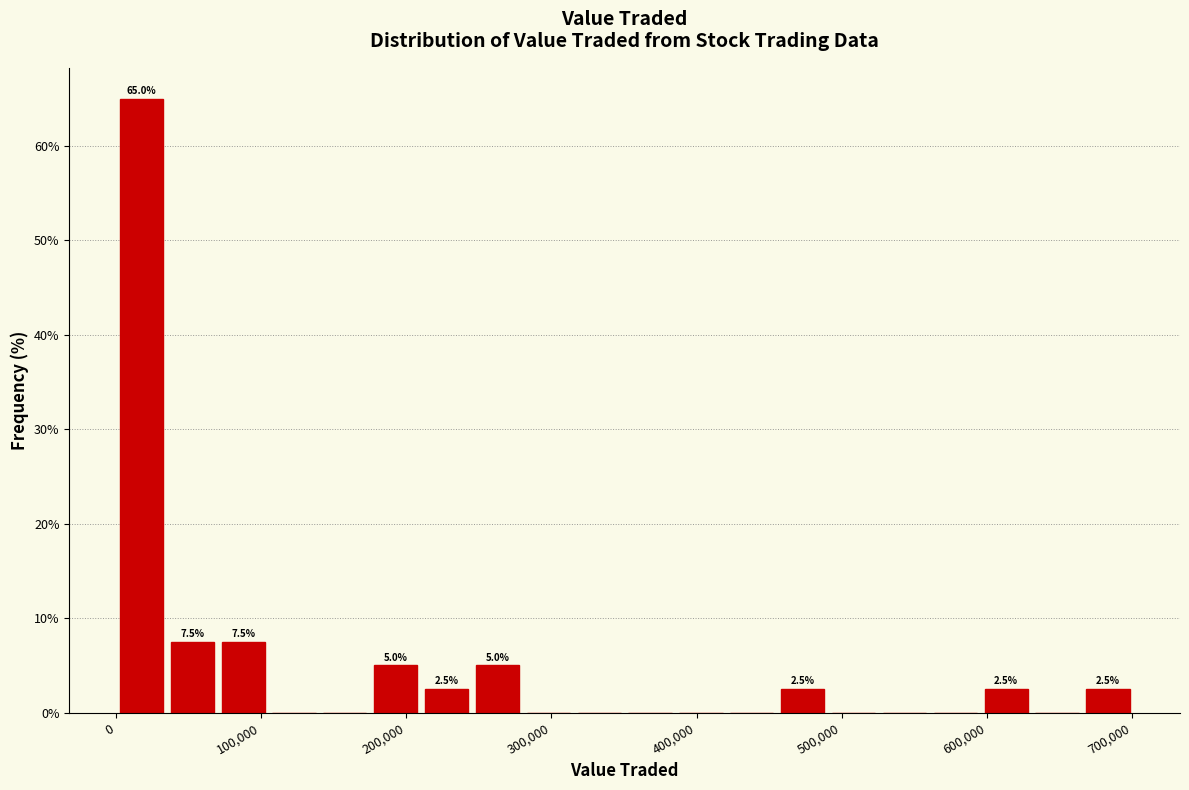

Around what value on the x-axis is the tallest bar? Give the approximate position of its centre, as read against the axis.

20000